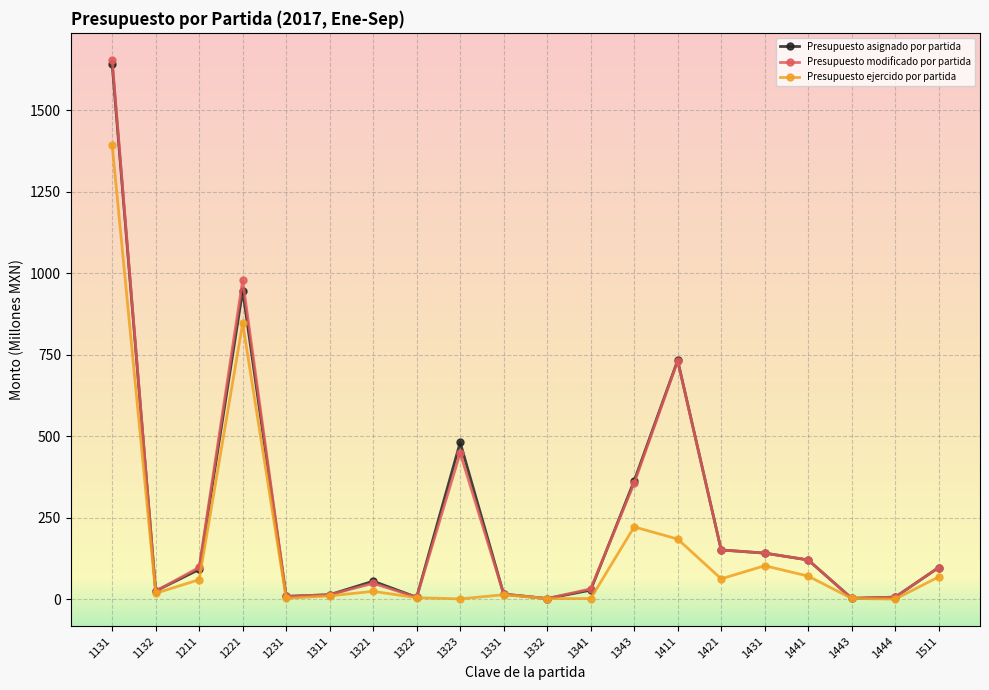

What is the sum of the Presupuesto modificado por partida values at 1323 and 1331?

464.2